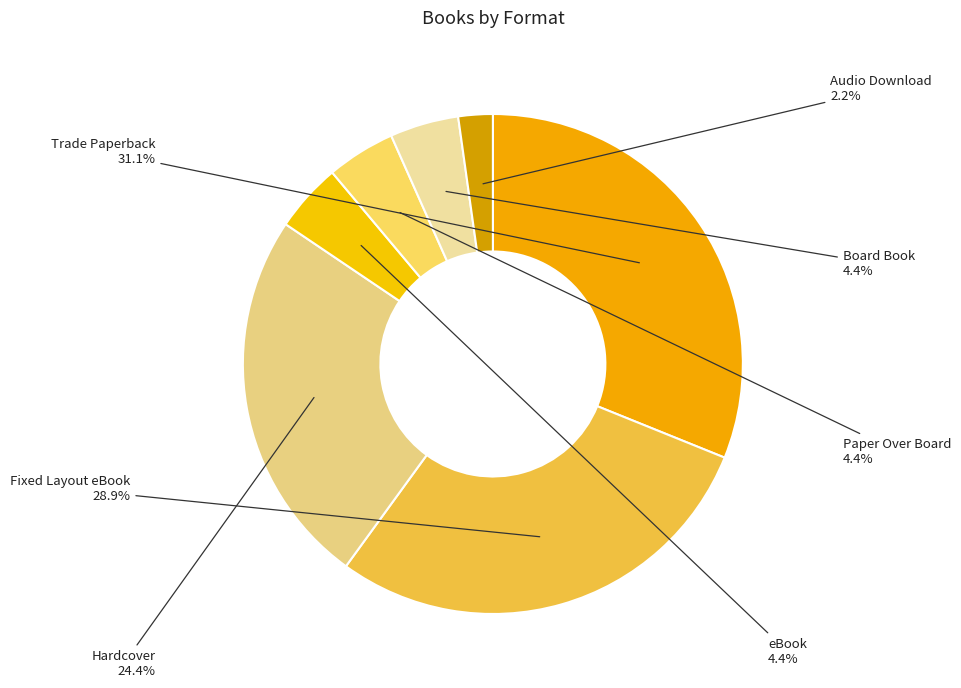

Which slice is the largest?

Trade Paperback